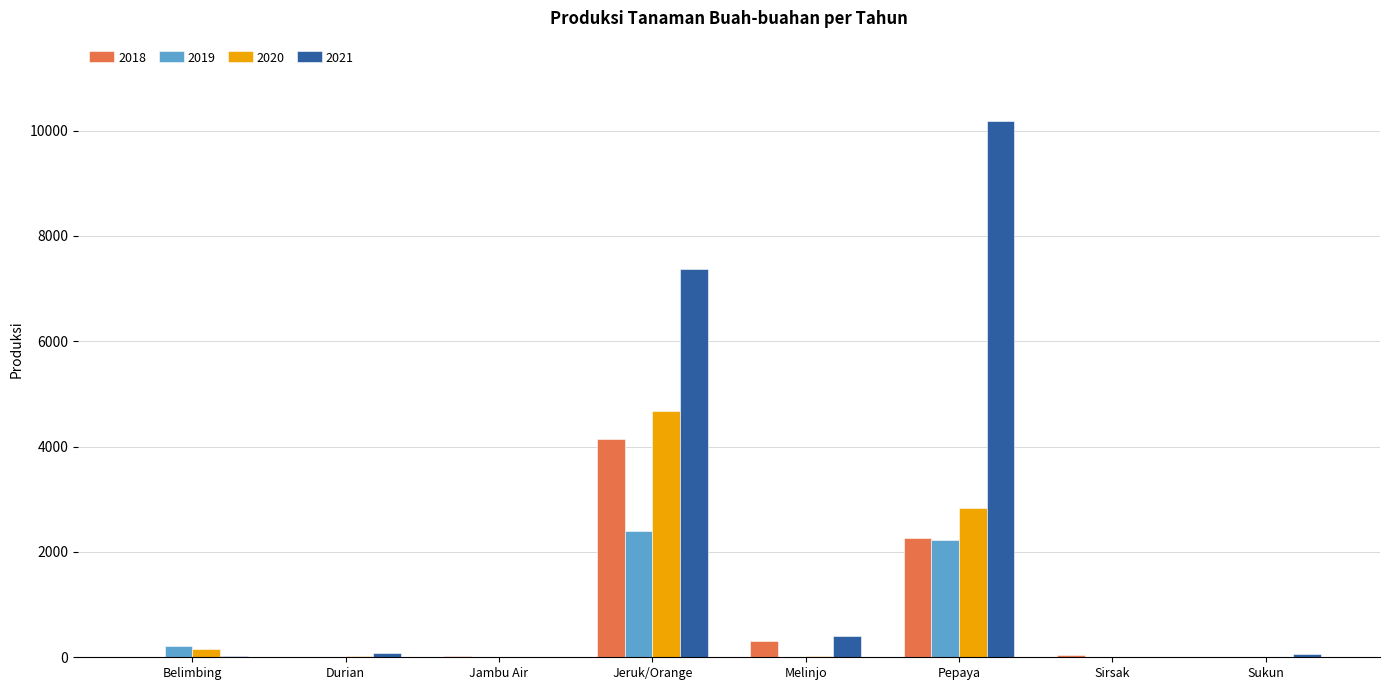

What is the greatest value displayed?

10180